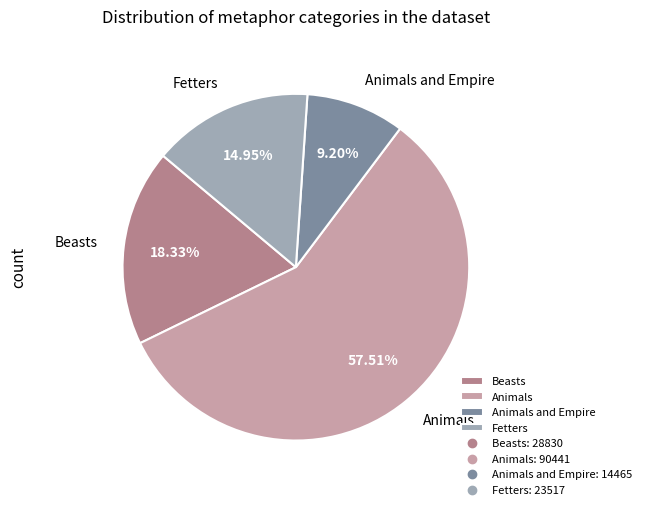

Rank the categories by value from lowest to highest.

Animals and Empire, Fetters, Beasts, Animals